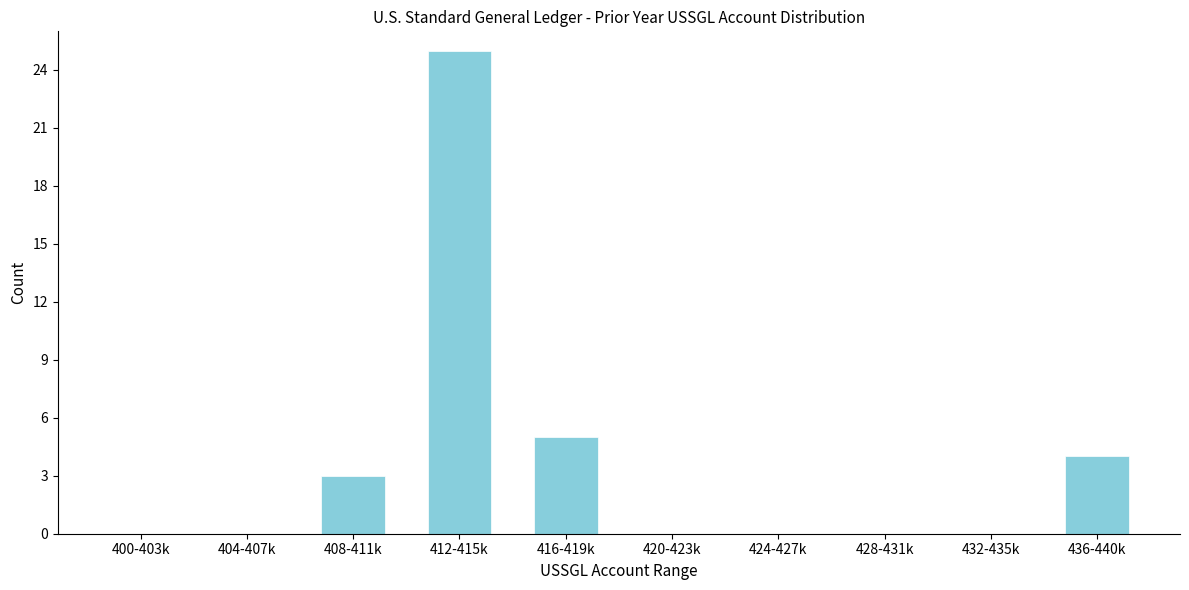

Reading left to right, extract all data points from this chart.

400-403k=0	404-407k=0	408-411k=3	412-415k=25	416-419k=5	420-423k=0	424-427k=0	428-431k=0	432-435k=0	436-440k=4